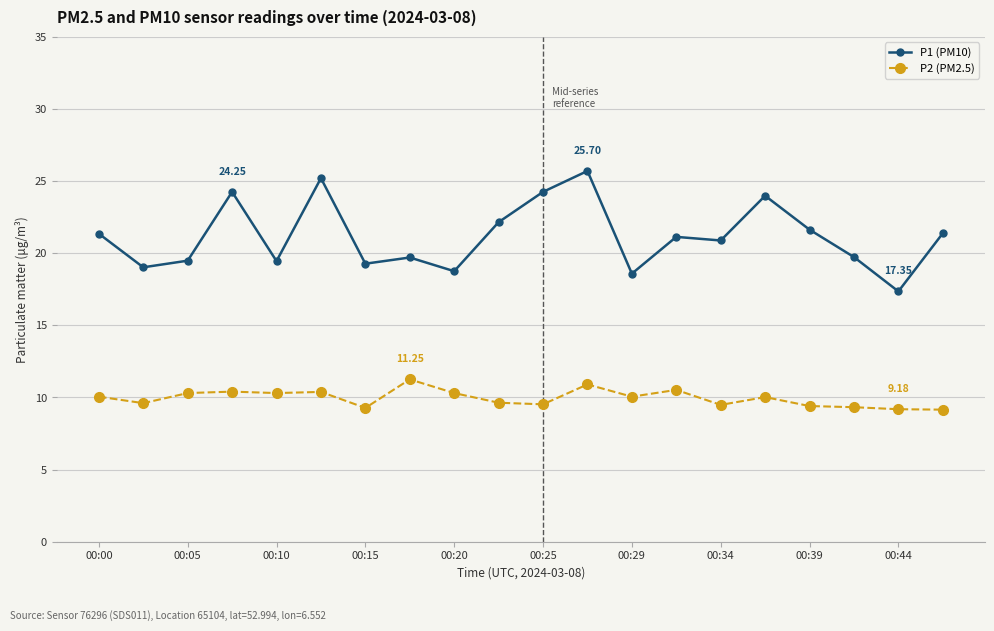

True or false: P2 (PM2.5) has more than 2 points higher than both neighbors.

True